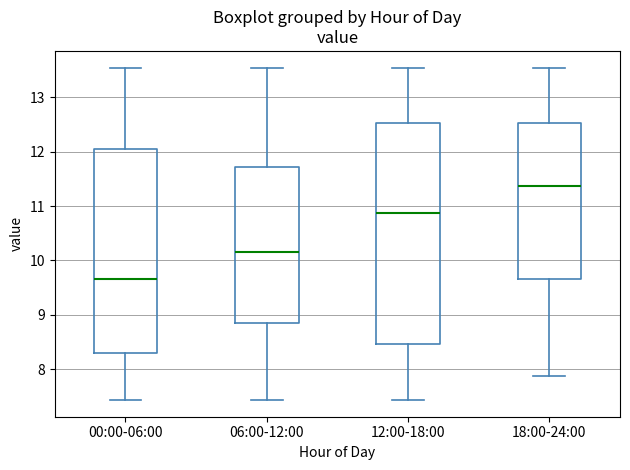

Reading left to right, read every box against the y-axis: the position of its median line, the range the box covers, and the ends of its whiskers. The values are not printed on the chart, so give them approximately, as read against the axis.

00:00-06:00: median 9.7, box 8.3 to 12.1, whiskers 7.4 to 13.6
06:00-12:00: median 10.2, box 8.8 to 11.7, whiskers 7.4 to 13.6
12:00-18:00: median 10.9, box 8.5 to 12.5, whiskers 7.4 to 13.6
18:00-24:00: median 11.4, box 9.7 to 12.5, whiskers 7.9 to 13.6